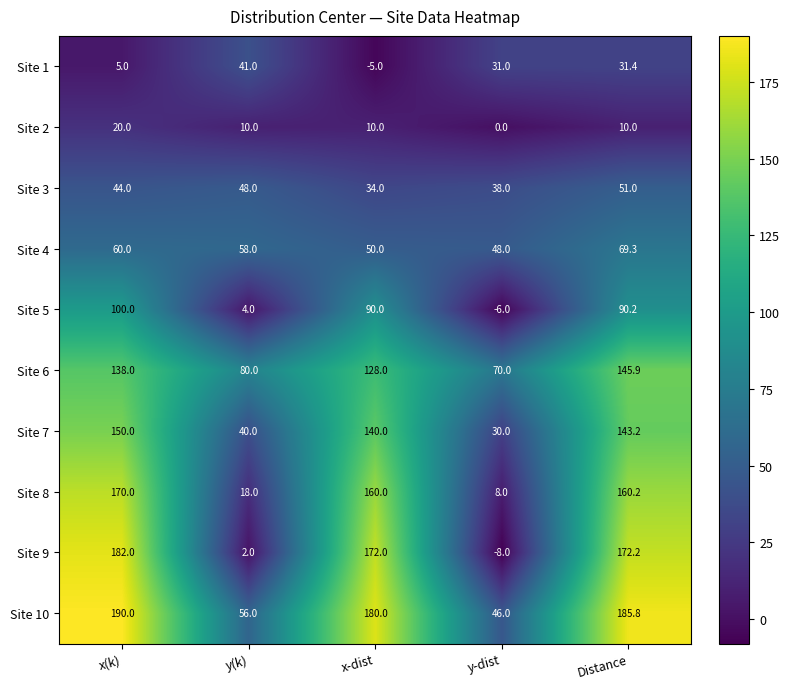

True or false: Site 2 has a value of 30.5 at x(k).

False